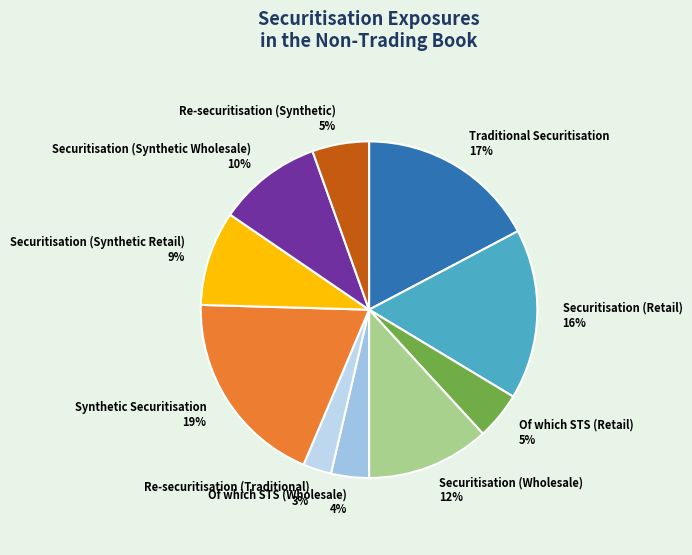

Which category has the biggest portion of the pie?

Synthetic Securitisation